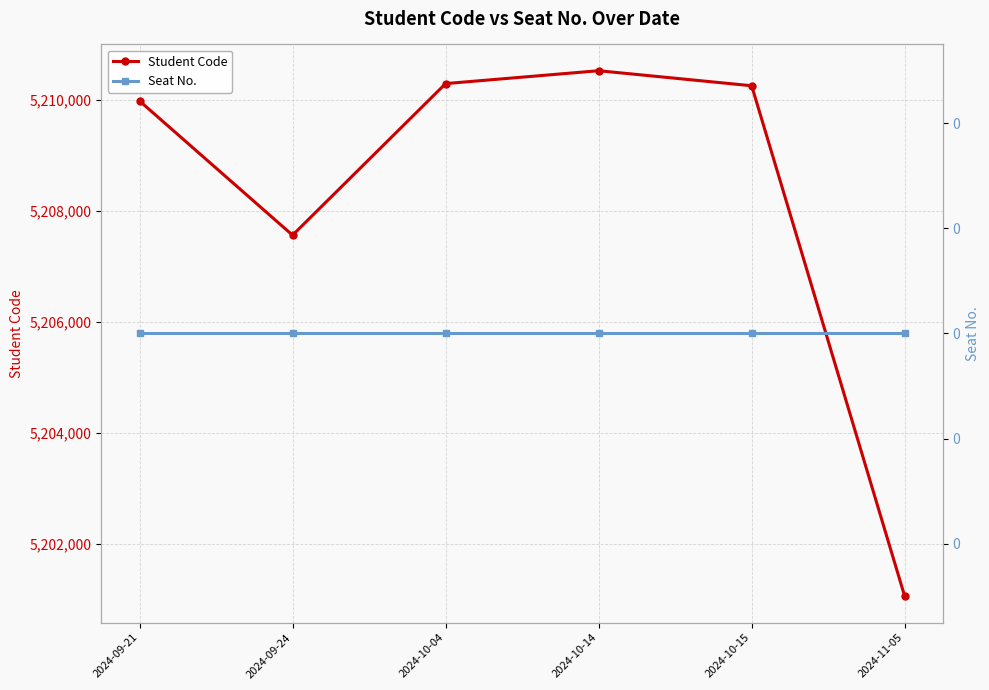

In Student Code, how many points are higher than both neighbors (excluding endpoints)?

1